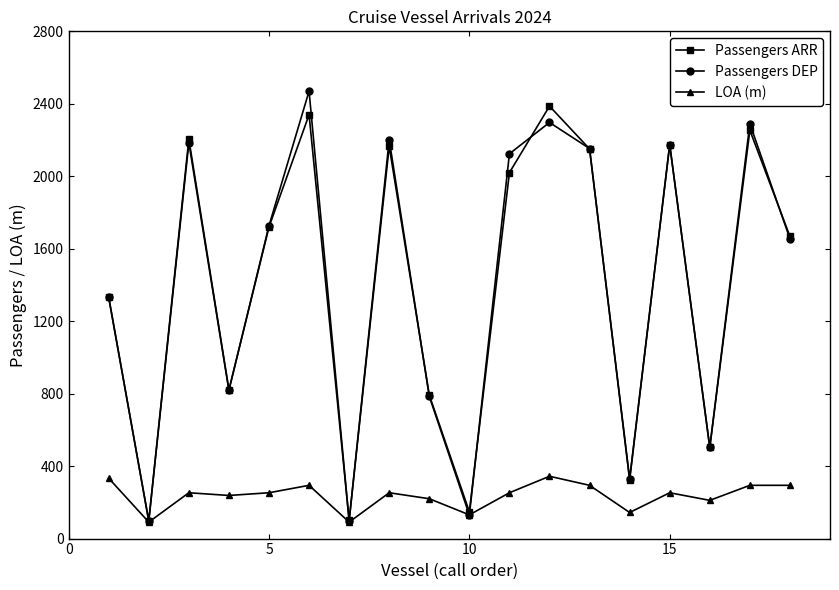

What is the value of the Passengers ARR point at the 18th from the left?

1668